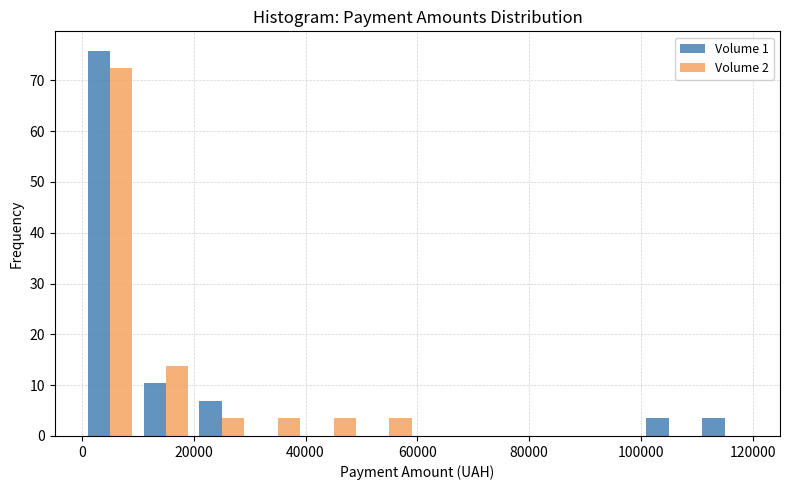

In the Volume 2 series, which range on the x-axis has the tallest bar?

0 to 10000